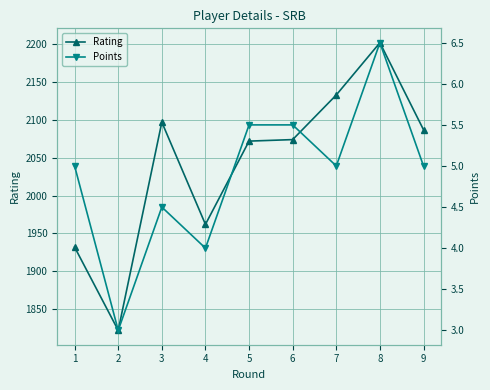

At which category is the sum across all series the highest?

8